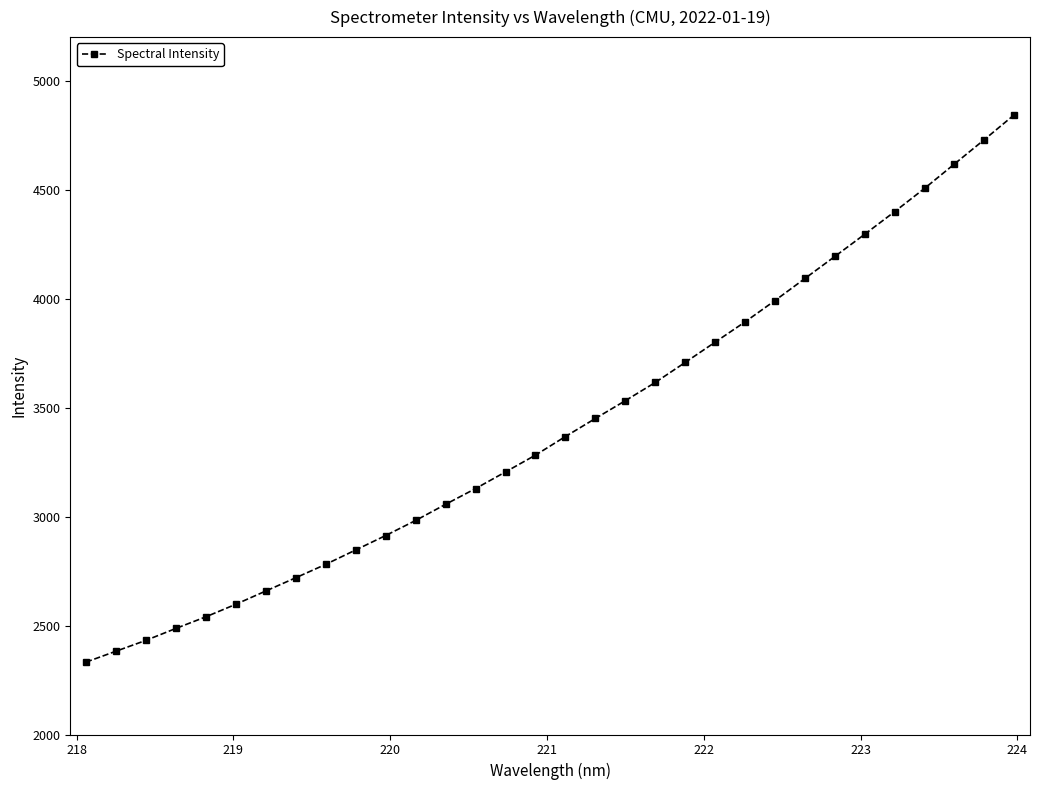

What is the value of the 20th point from the left?

3615.3